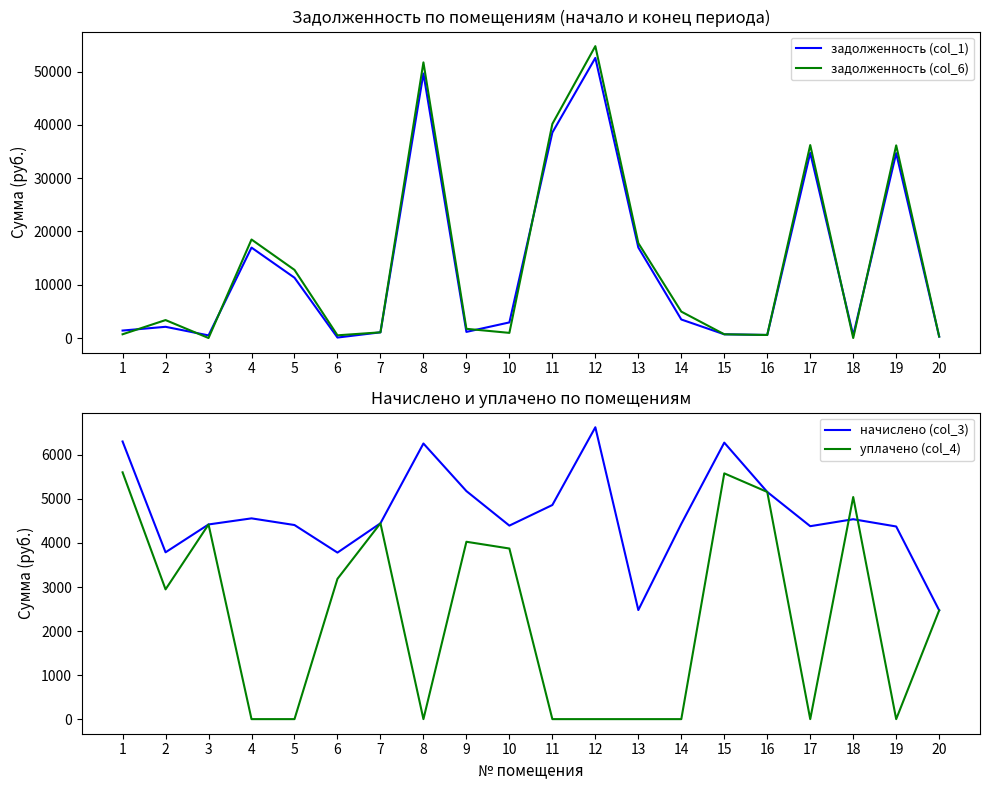

What is the maximum value for начислено (col_3)?

6627.5